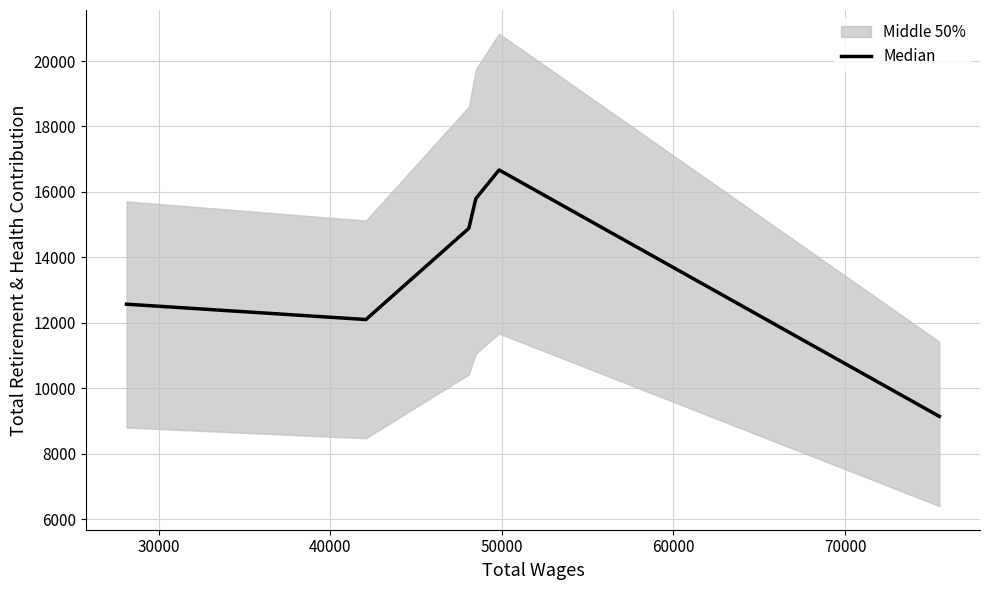

How many data points are above 14888?

2